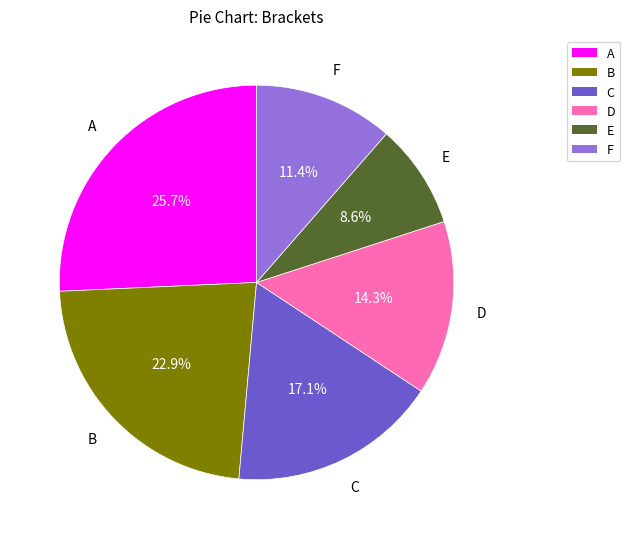

Is it true that D is 25% of the pie?

False